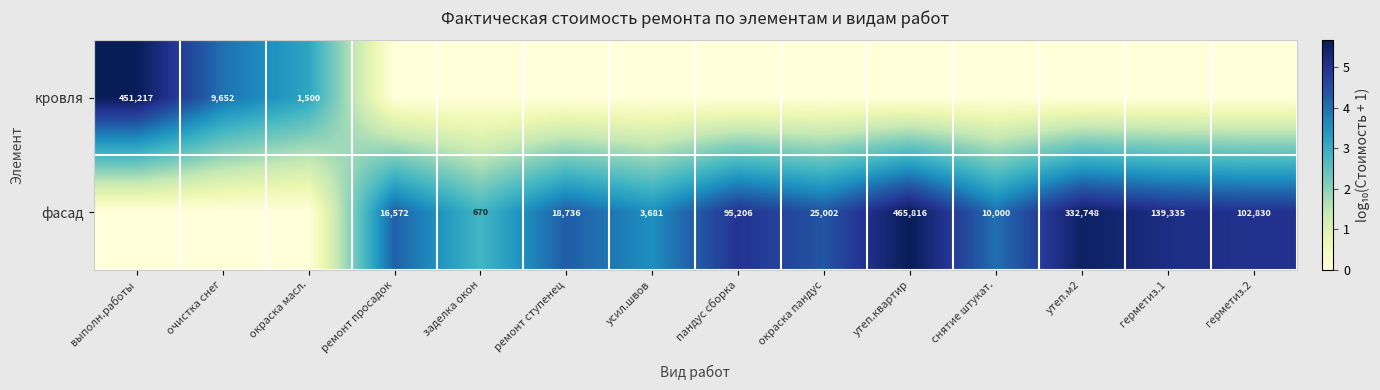

The фасад series shows 153208 at пандус сборка. True or false?

False